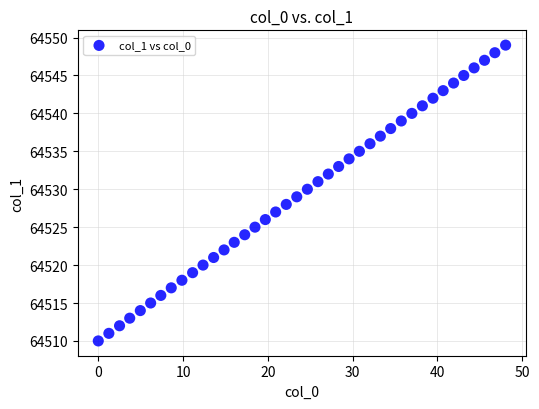

What is the range of Y values (max minus min)?

39